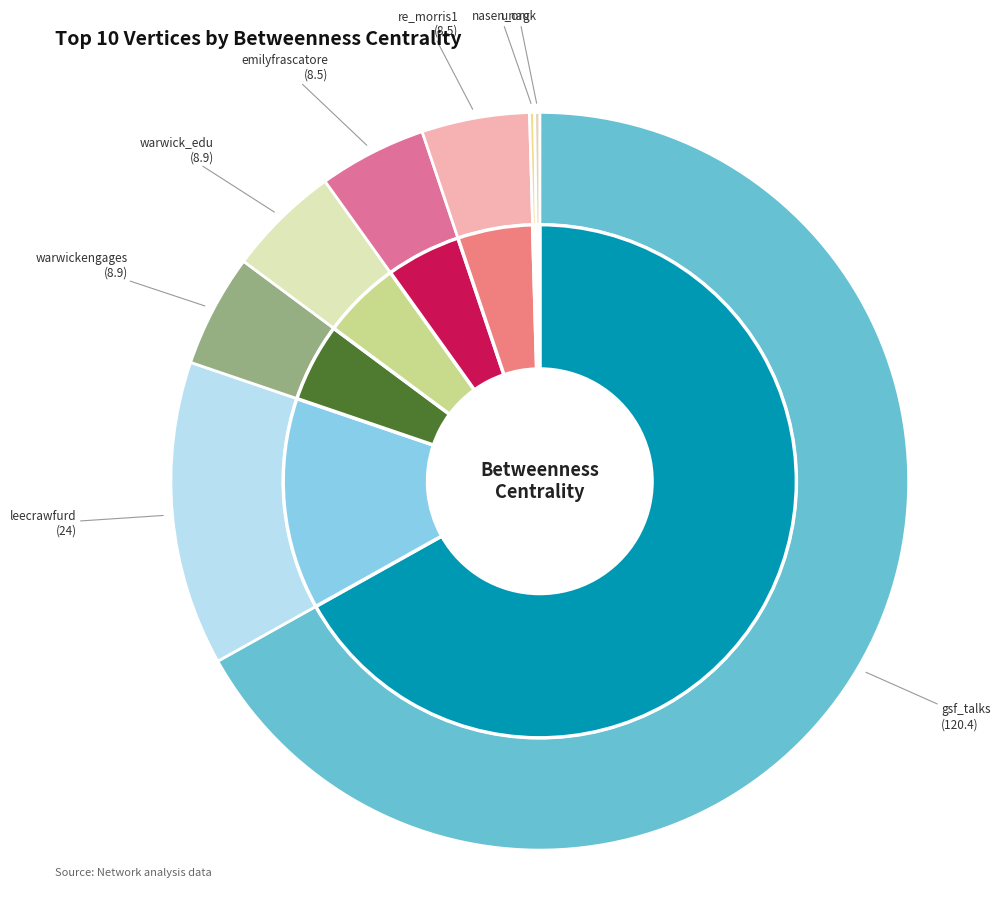

To the nearest percent, what is the difference between the largest and smallest slice percentages?

67%